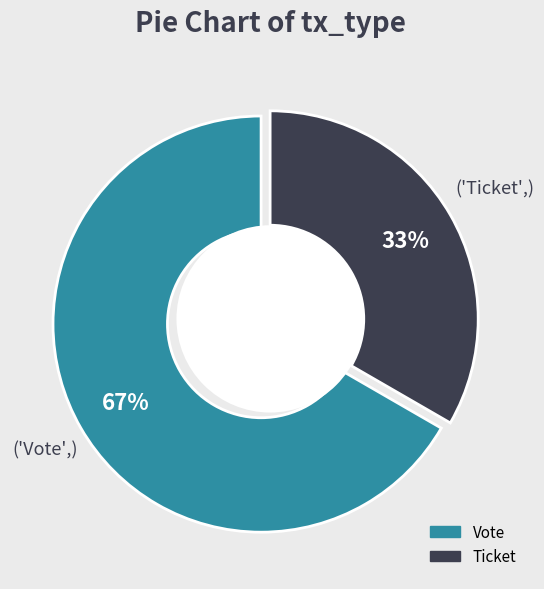

Is there a majority slice in this chart?

Yes